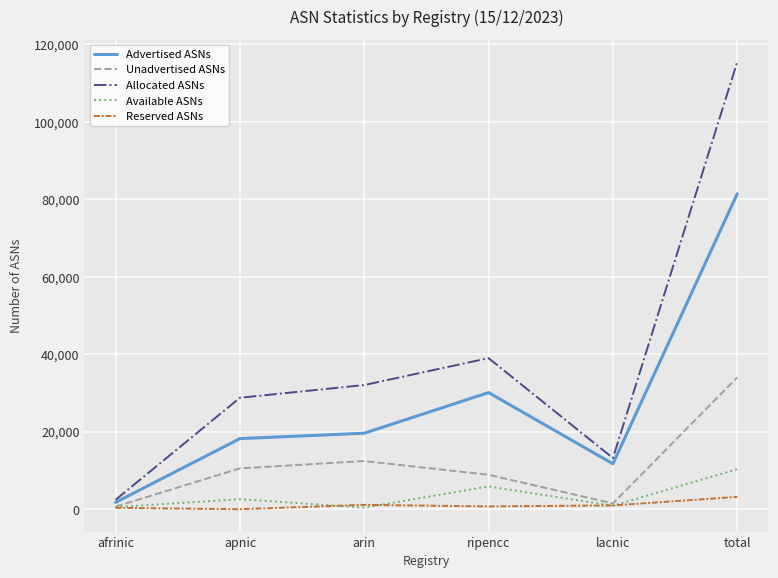

Which series has the largest total across all categories?

Allocated ASNs